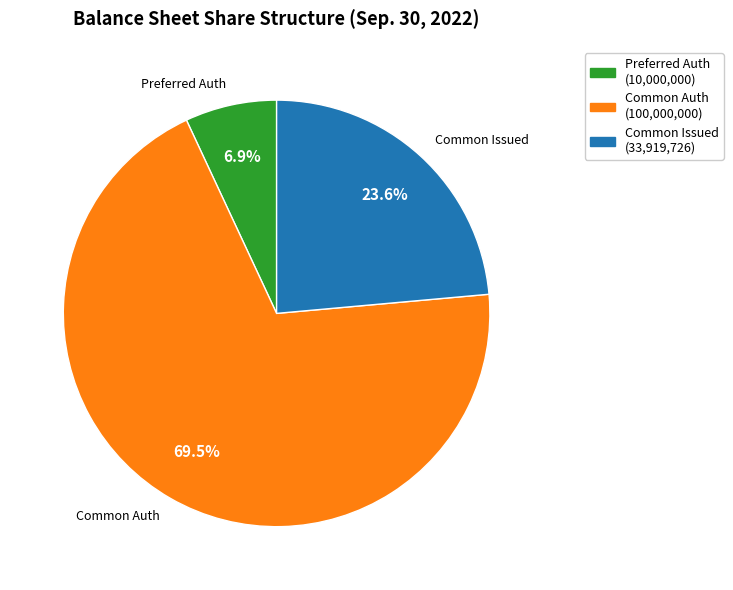

Does any single category account for the majority?

Yes